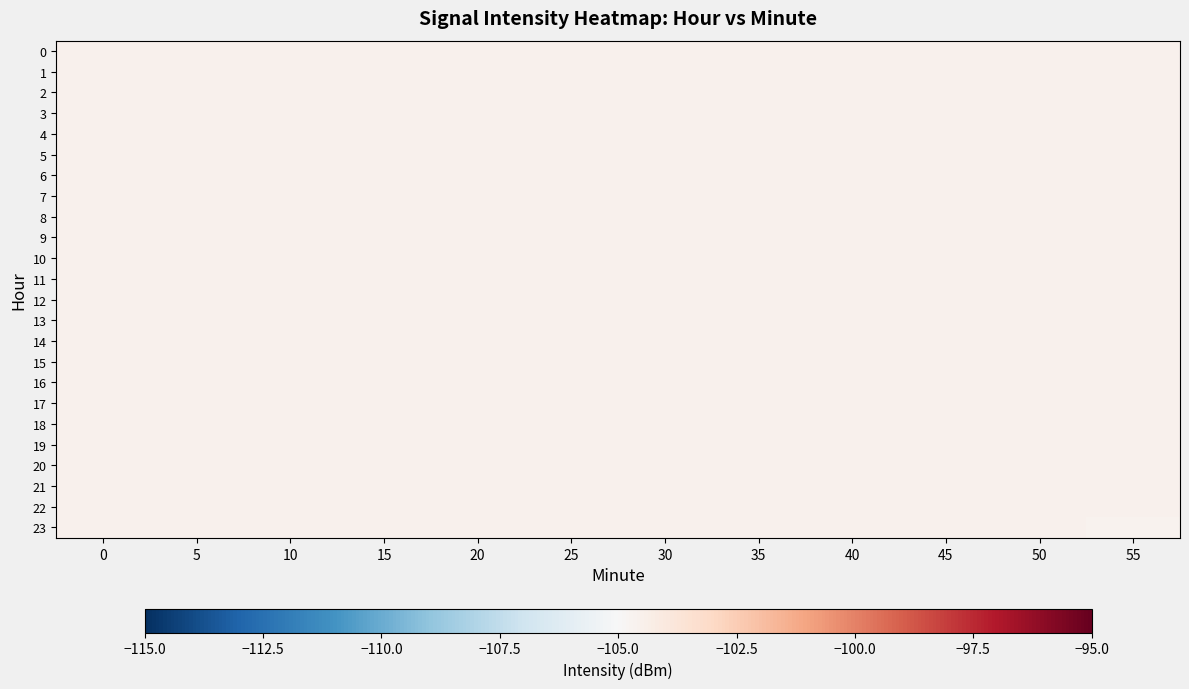

At 45, list the series in order from smallest to largest.

row_0, row_1, row_2, row_3, row_4, row_5, row_6, row_7, row_8, row_9, row_10, row_11, row_12, row_13, row_14, row_15, row_16, row_17, row_18, row_19, row_20, row_21, row_22, row_23